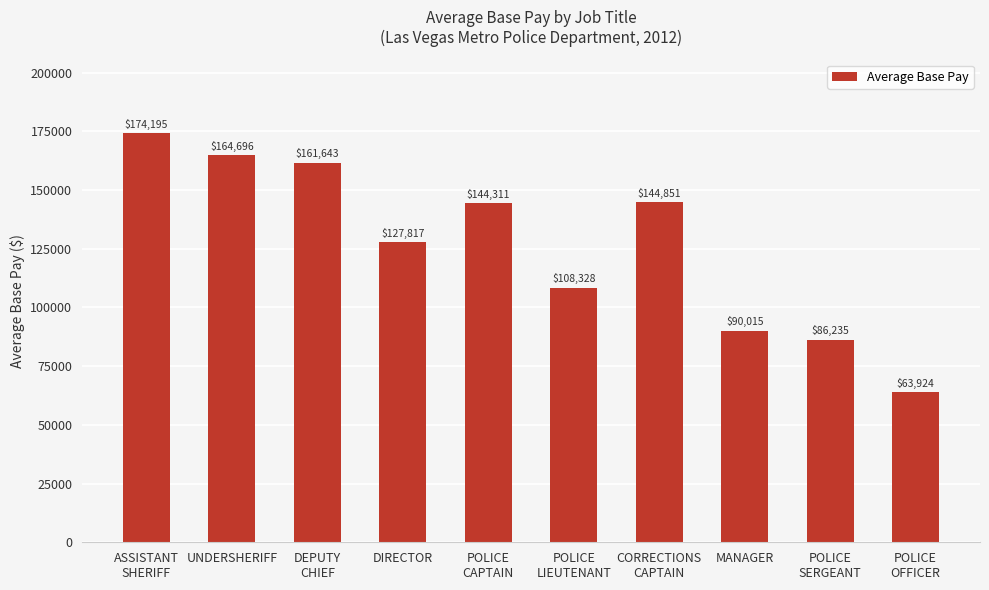

What position from the left is POLICE
OFFICER?

10